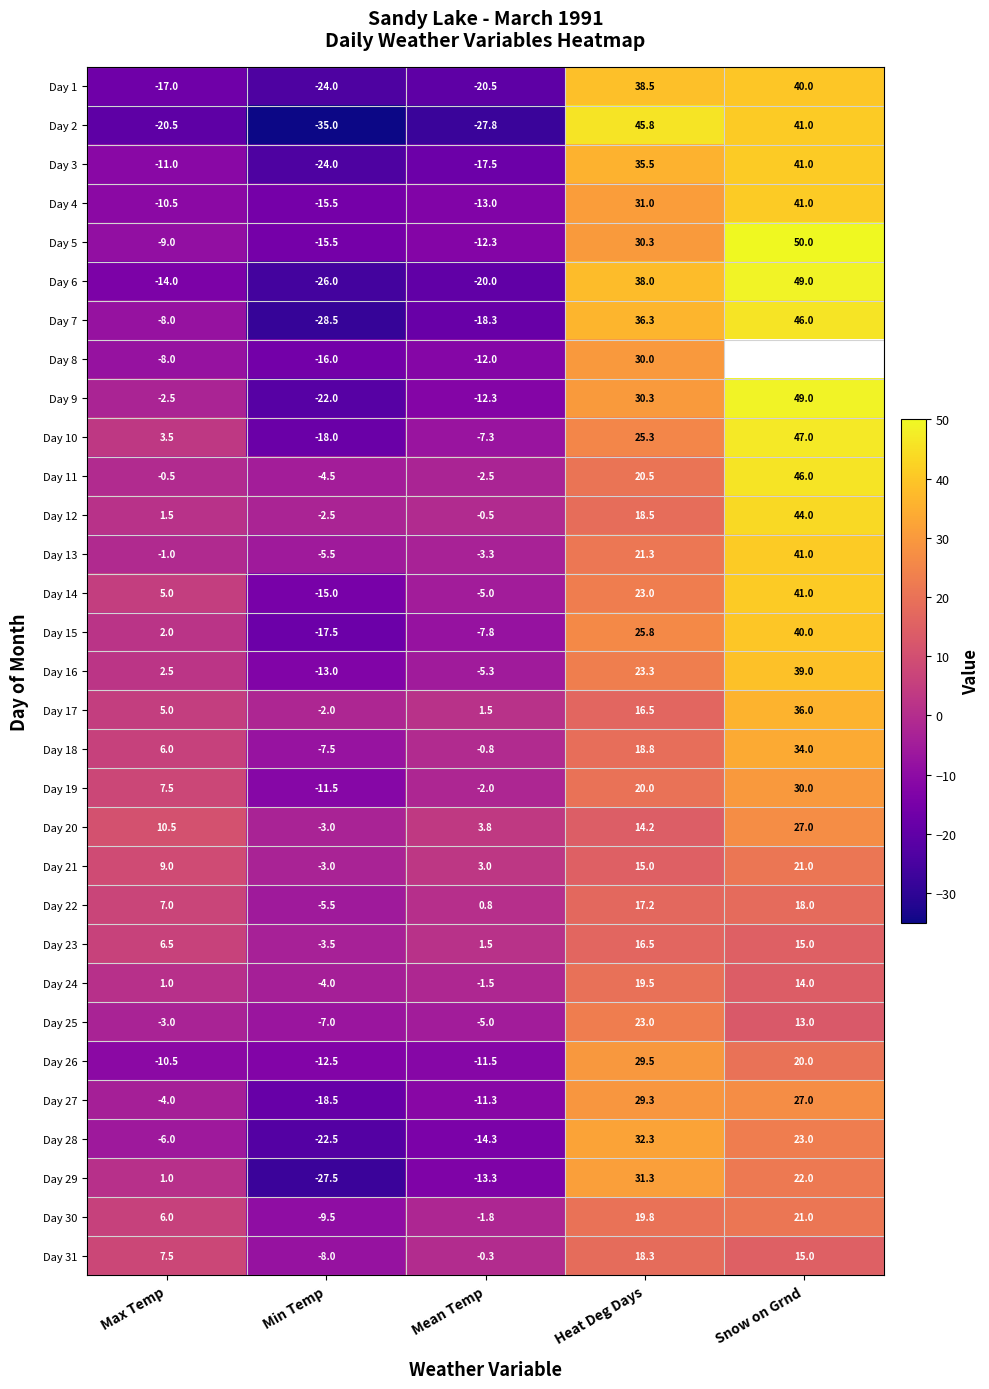

Where is Day 3 nearest to the value 8?

Max Temp